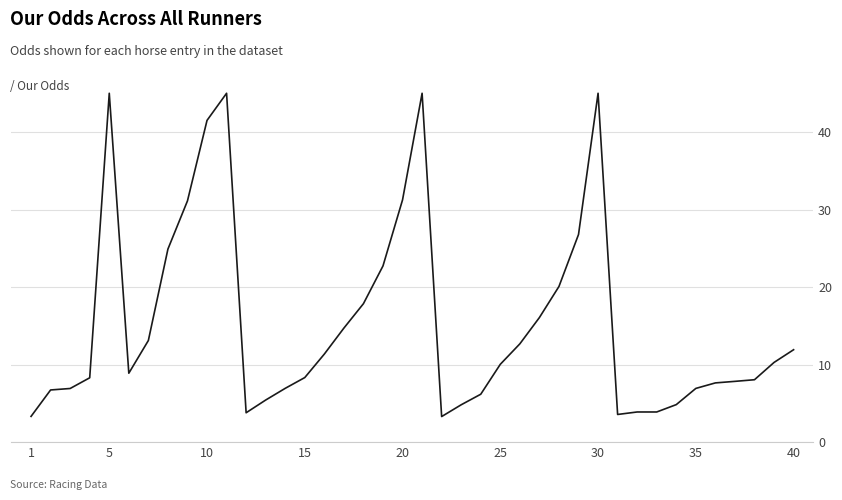

What is the difference between the maximum and minimum values?

41.7